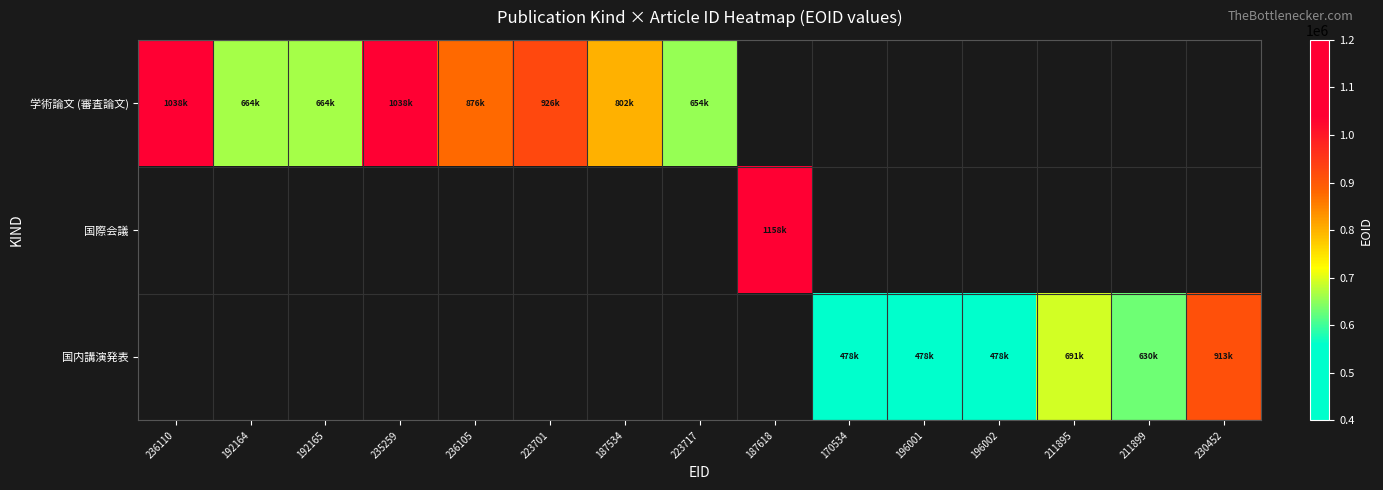

What is the greatest value displayed?

1158901